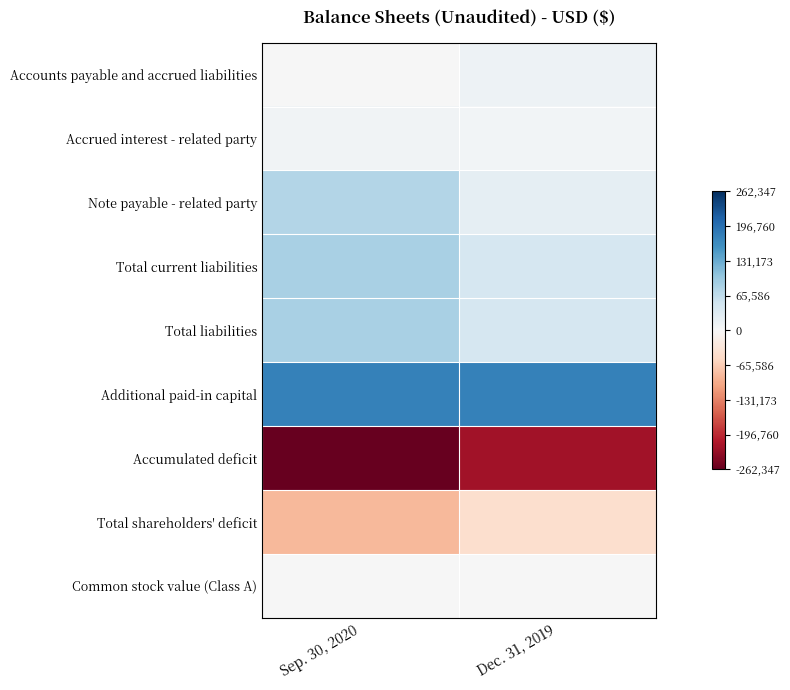

What is the total value across all series at Dec. 31, 2019?

43860